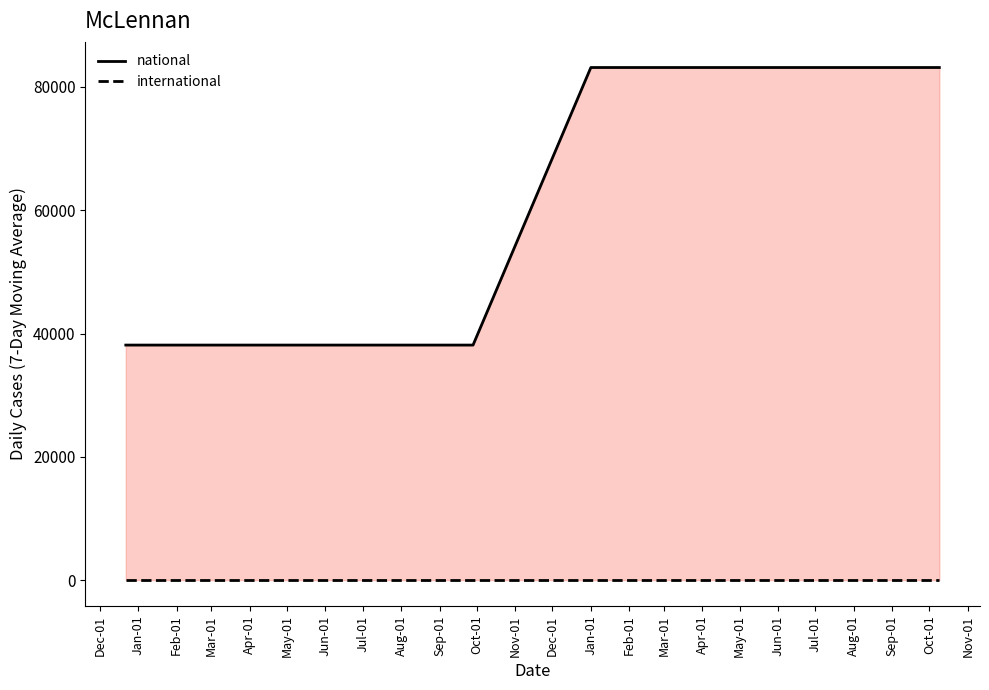

What are all the series names shown in the legend?

national, international